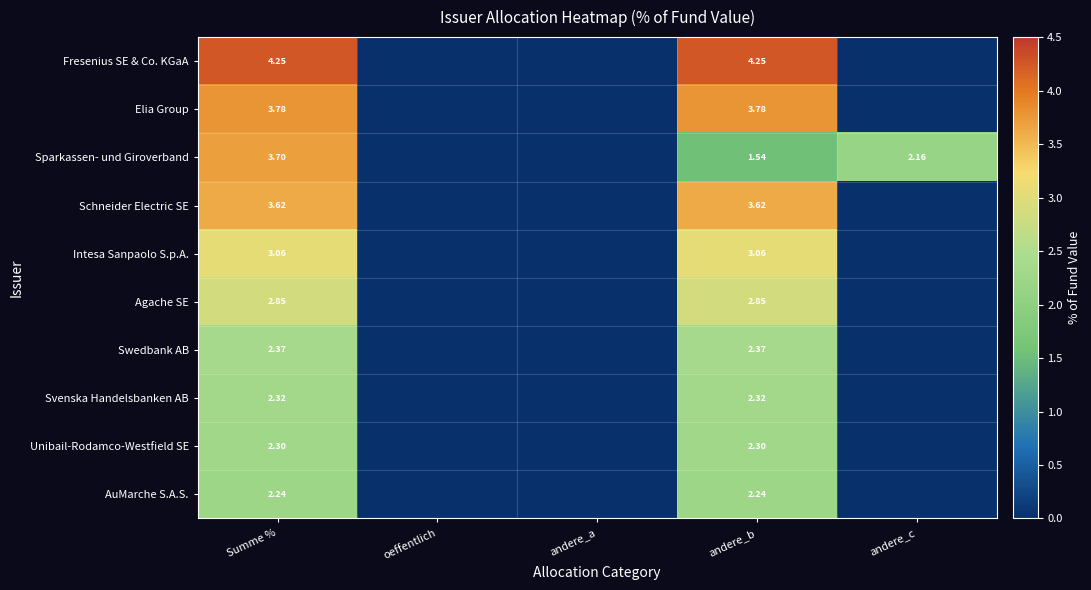

What is the spread (max minus min) of values at andere_b?

2.7